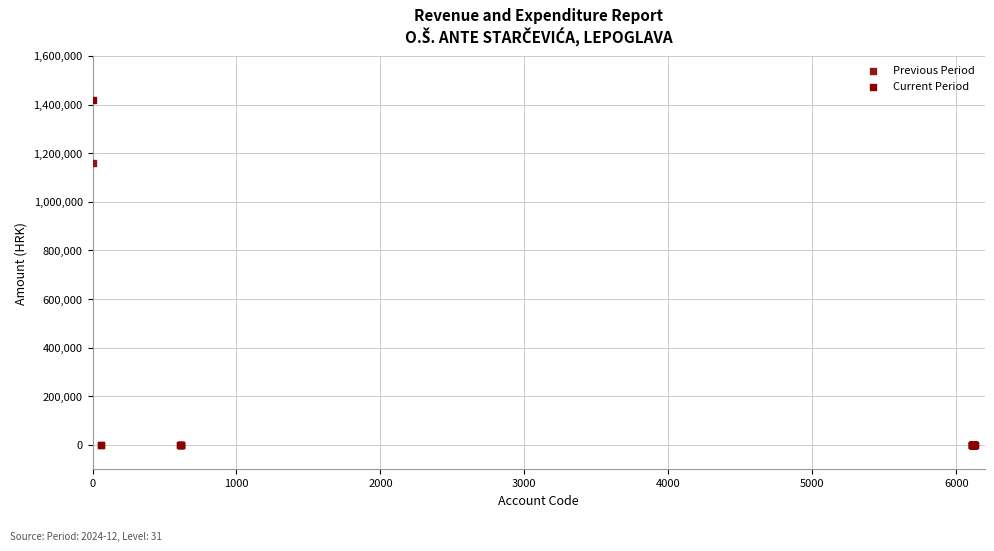

What are all the series names shown in the legend?

Previous Period, Current Period